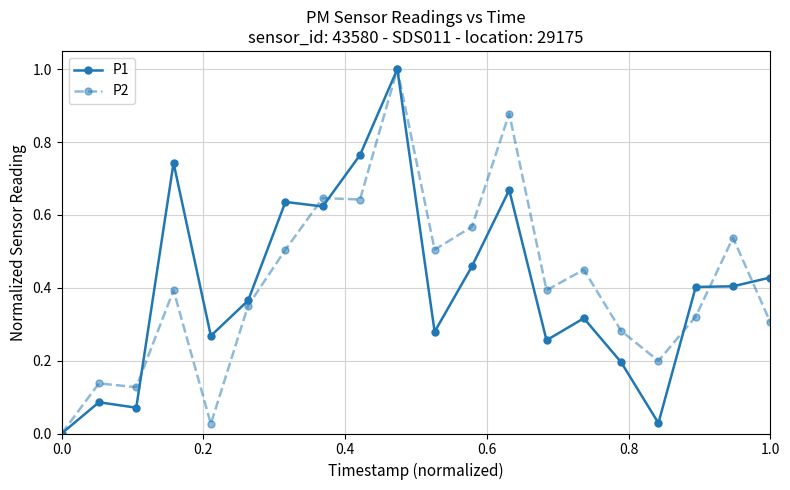

True or false: P2 has more than 0 points higher than both neighbors.

True